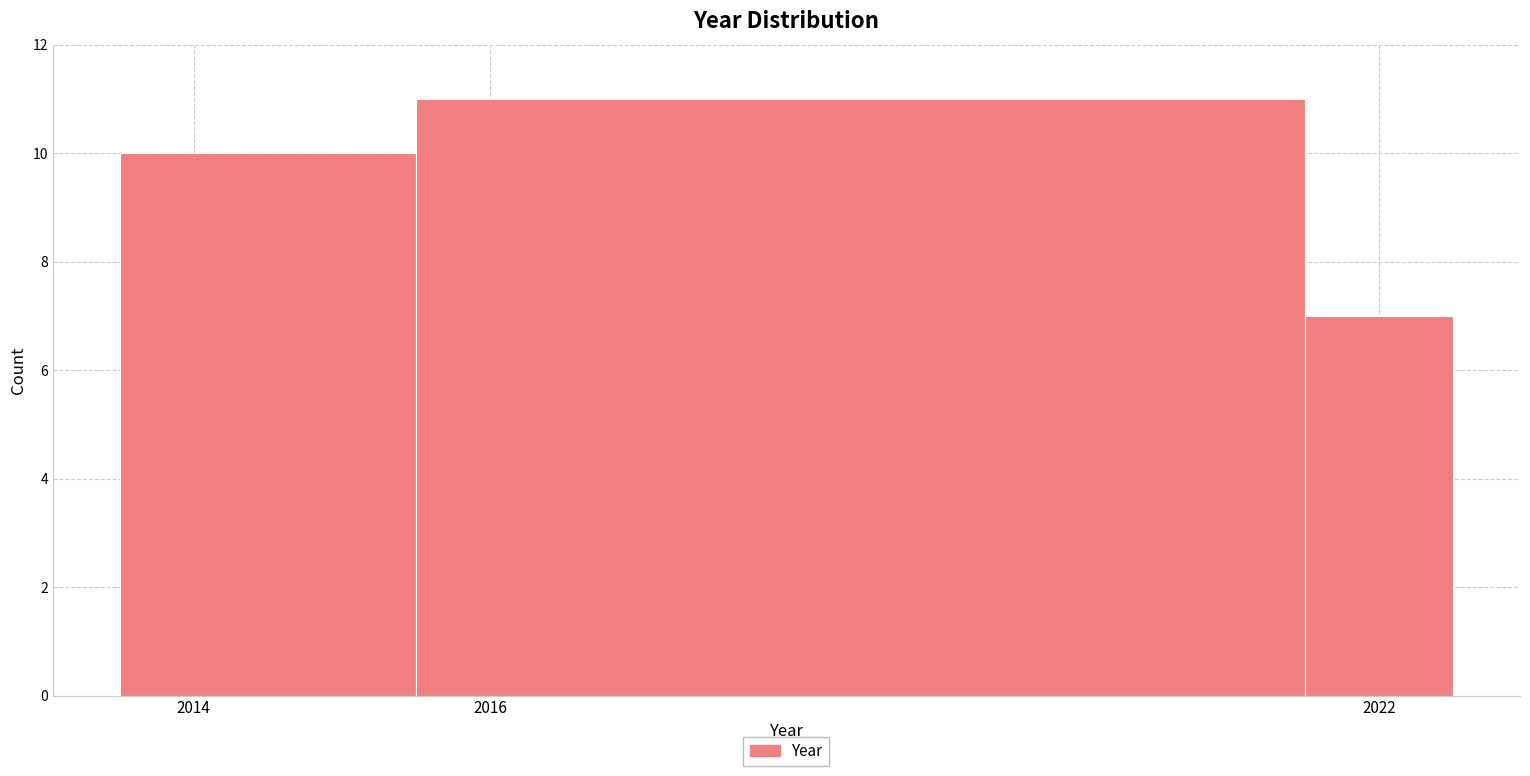

Over which range of the x-axis is the bar tallest?

2015.5 to 2021.5